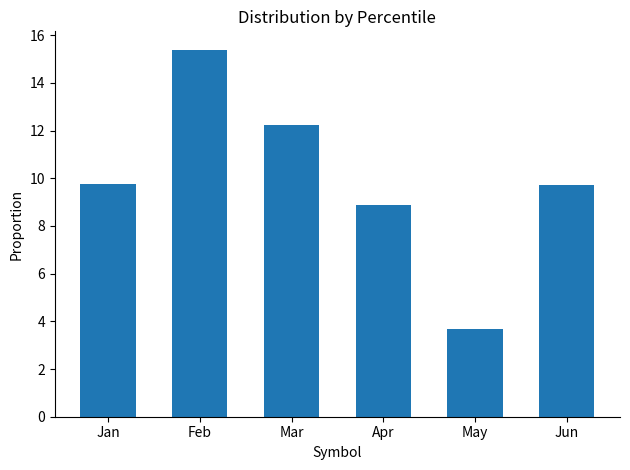

What is the value of the 3rd bar from the left?

12.2